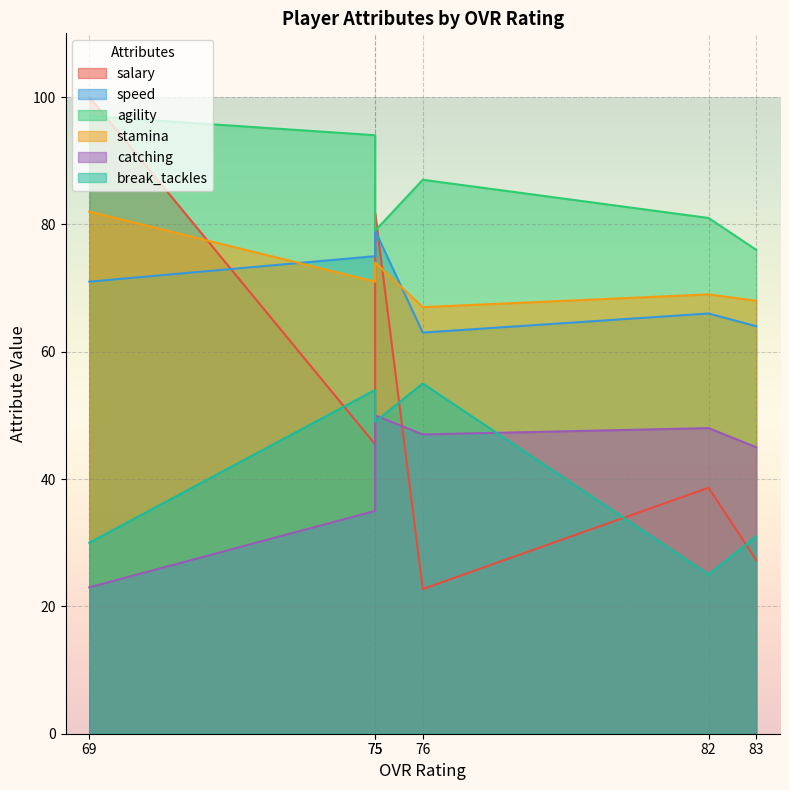

True or false: agility and speed cross at least once.

False